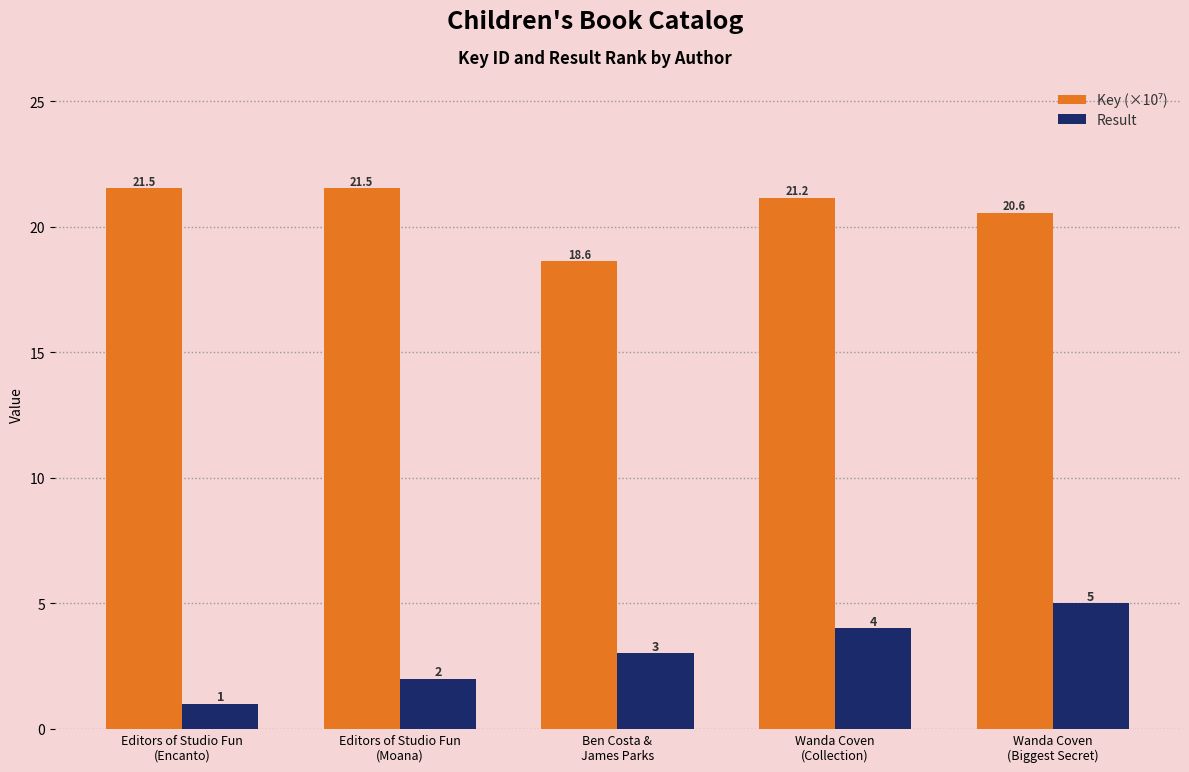

How many data points in Result are less than 3?

2